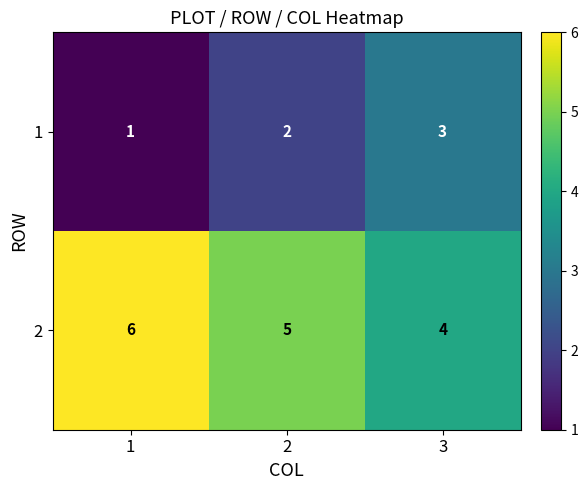

What is the minimum value shown in the chart?

1